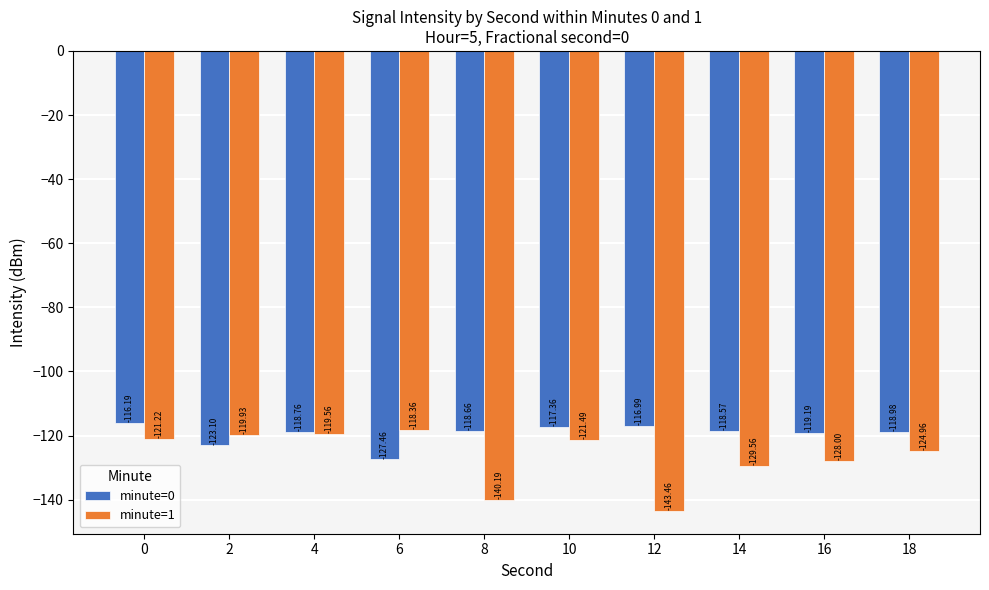

How many bars are there in total?

20